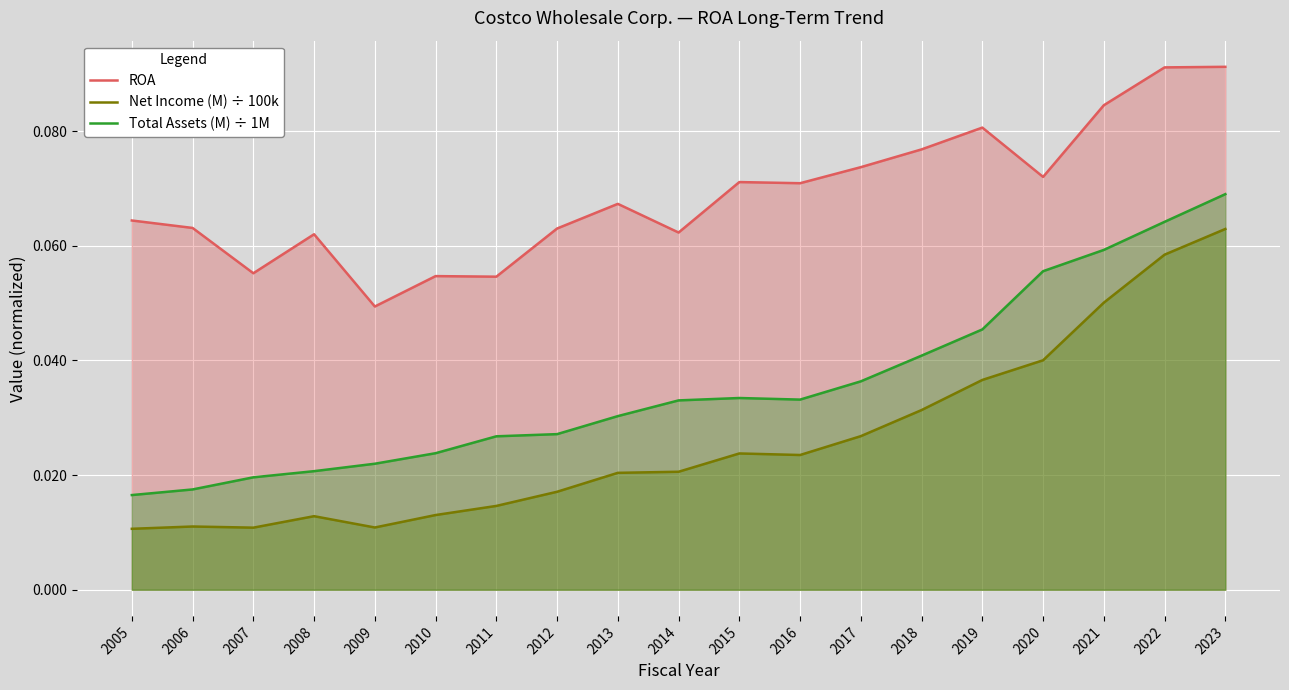

What is the sum of the Total Assets (M) ÷ 1M values at 2022 and 2010?

0.1